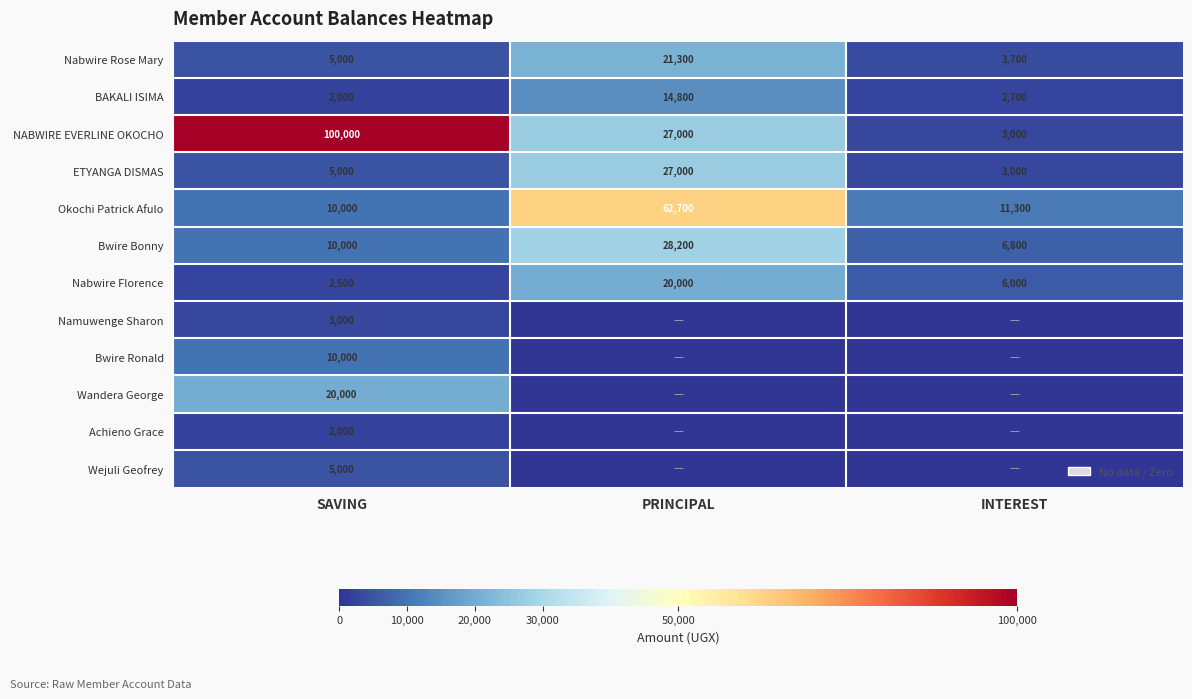

Read the BAKALI ISIMA value at PRINCIPAL.

14800